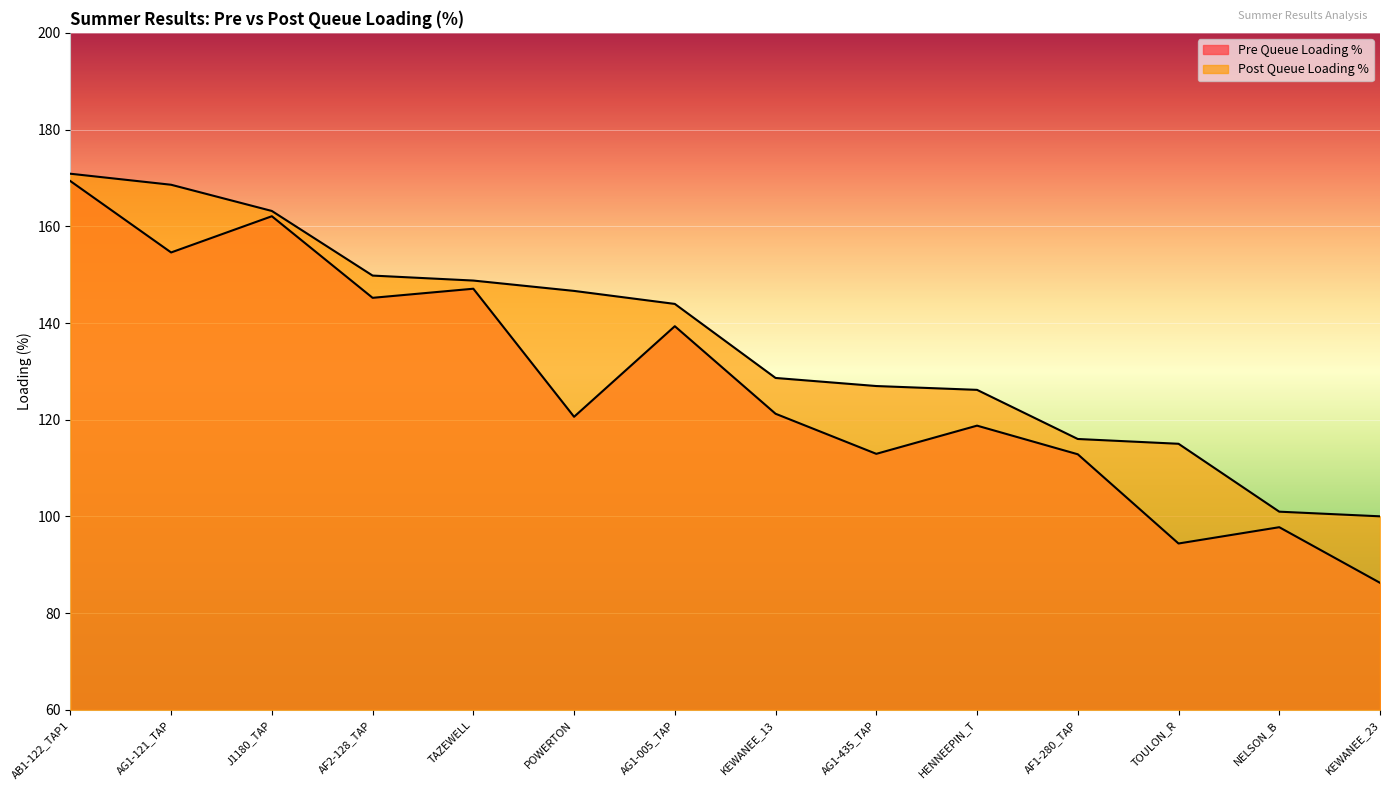

Which series has the largest total across all categories?

Post Queue Loading %